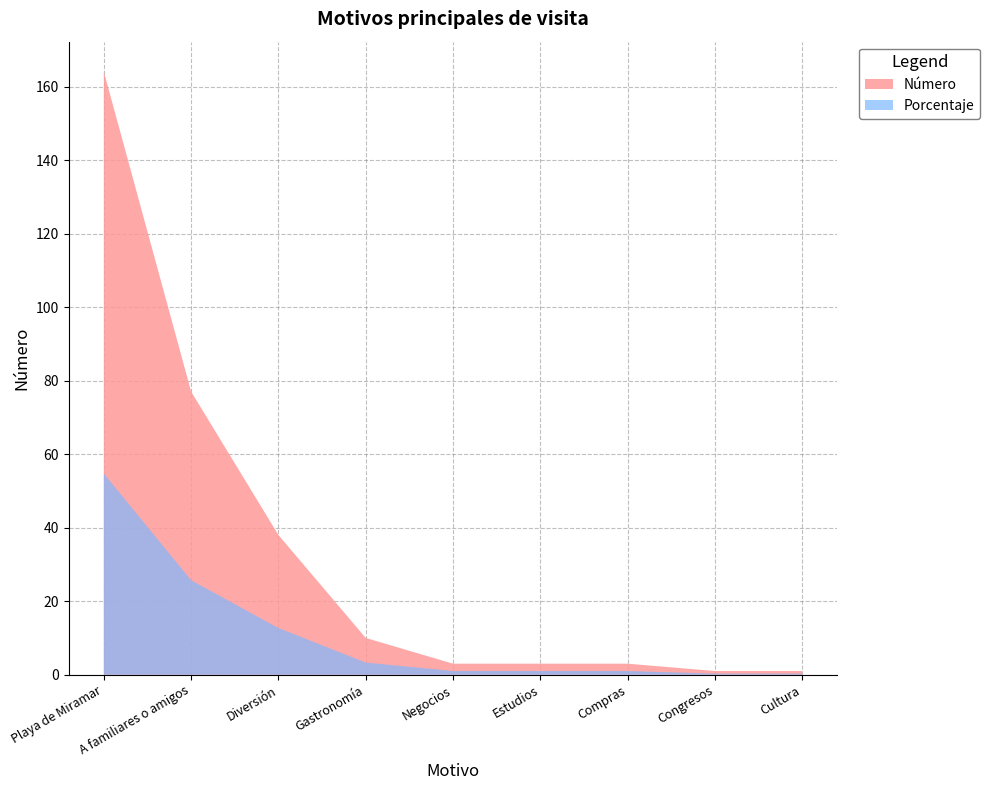

Reading left to right, what are all the values shown in this chart?

Número: Playa de Miramar=164.0	A familiares o amigos=77.0	Diversión=38.0	Gastronomía=10.0	Negocios=3.0	Estudios=3.0	Compras=3.0	Congresos=1.0	Cultura=1.0
Porcentaje: Playa de Miramar=54.7	A familiares o amigos=25.7	Diversión=12.7	Gastronomía=3.3	Negocios=1.0	Estudios=1.0	Compras=1.0	Congresos=0.3	Cultura=0.3